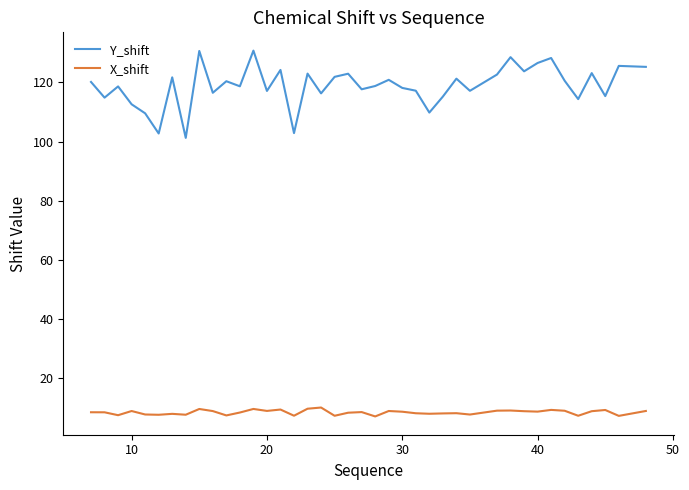

List the series in order of their overall mean, highest first.

Y_shift, X_shift